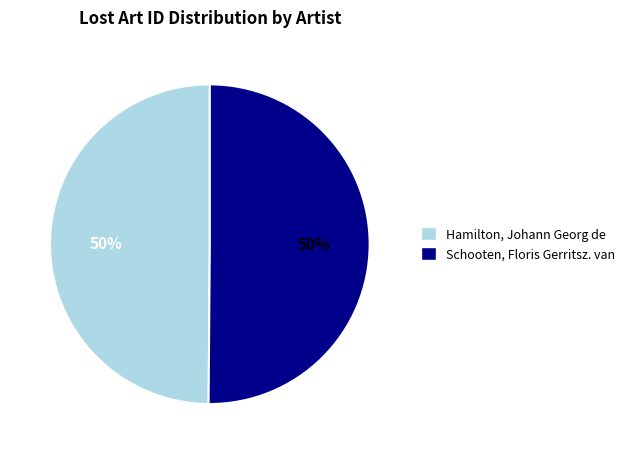

Approximately how many times larger is the value at Schooten, Floris Gerritsz. van compared to Hamilton, Johann Georg de?

1.0